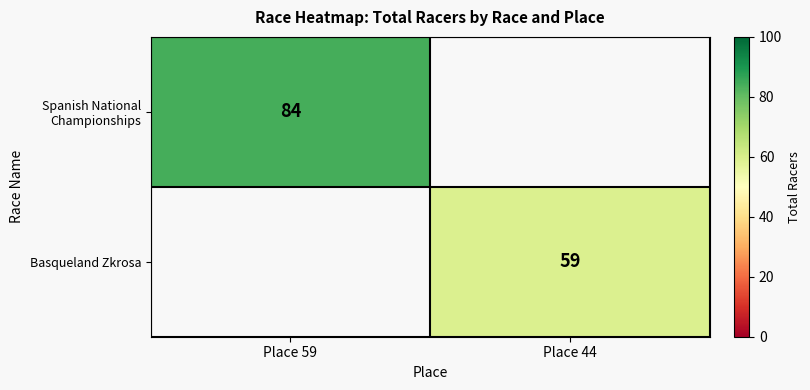

At how many categories does at least one series exceed 82?

1